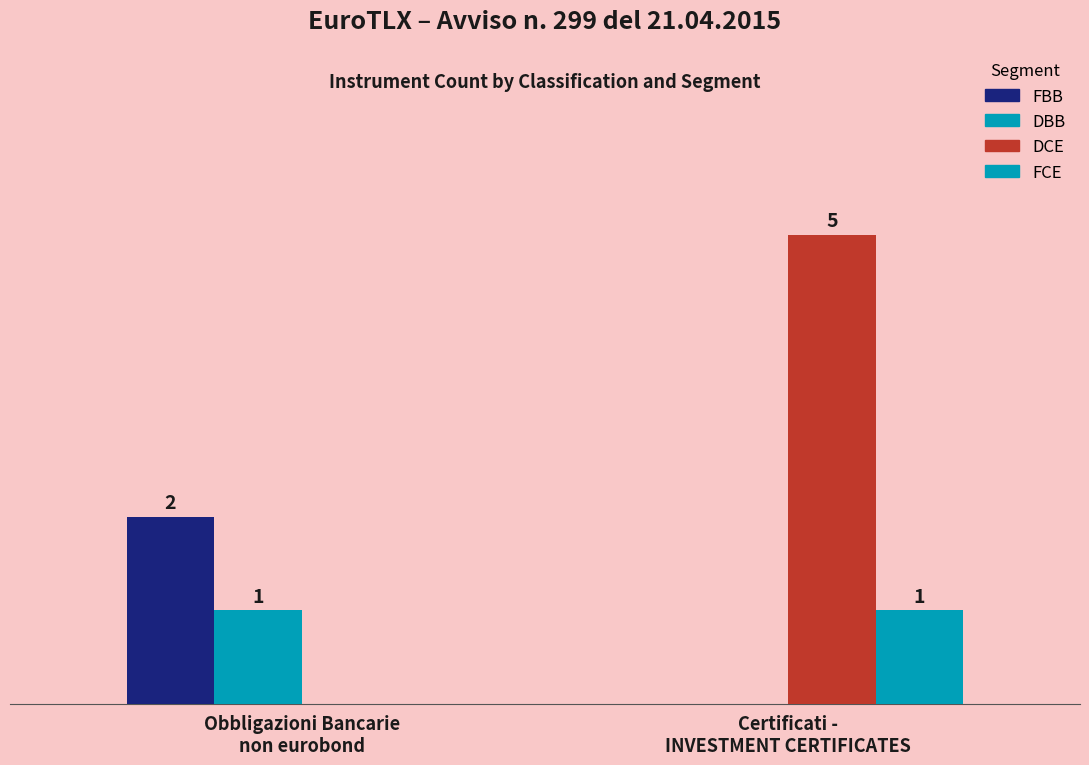

What is the label of the 2nd bar from the right?

Obbligazioni Bancarie
non eurobond